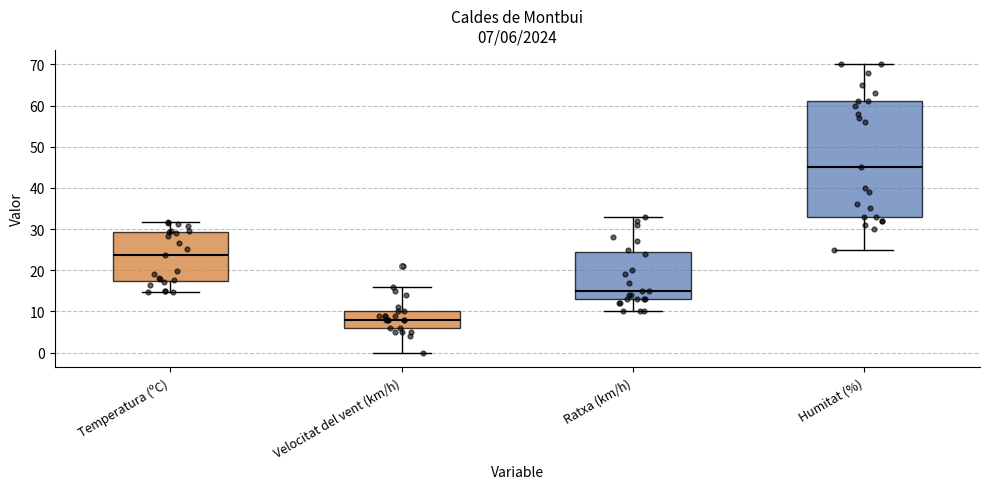

Which box is the tallest, from its lower edge to its upper edge?

Humitat (%)